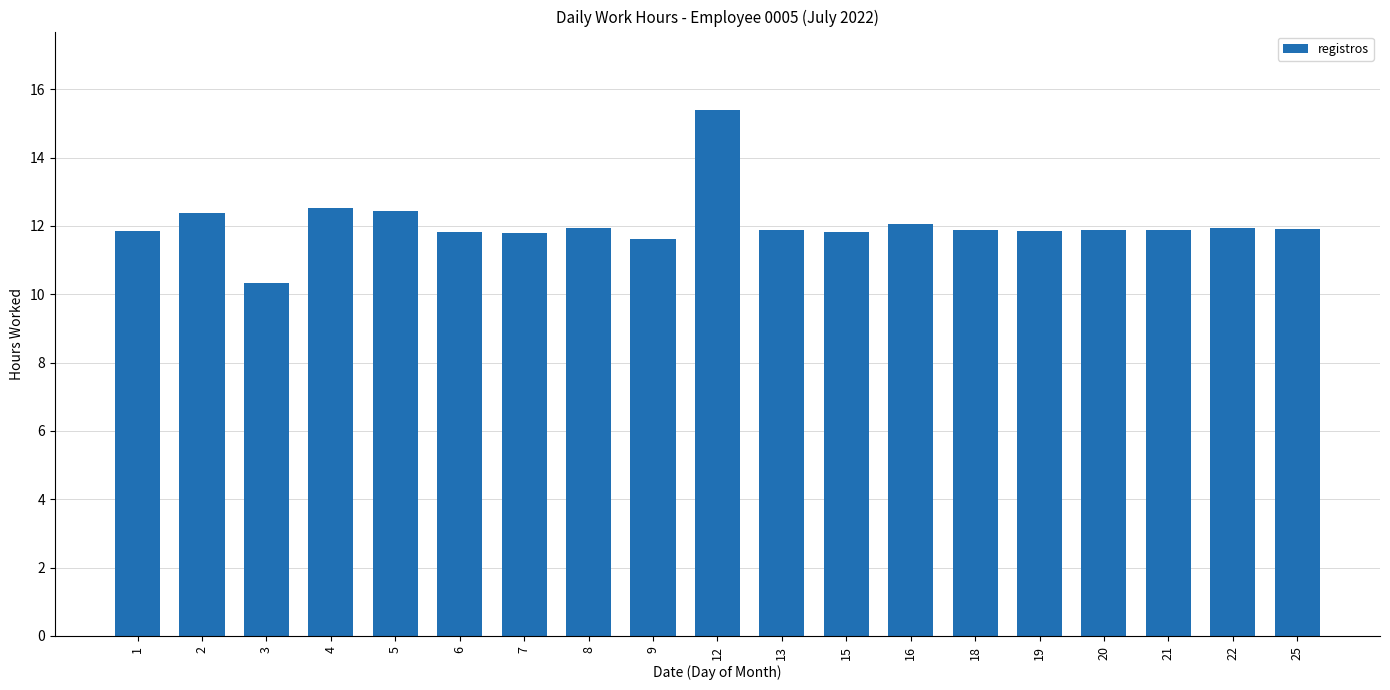

What is the minimum value shown in the chart?

10.3